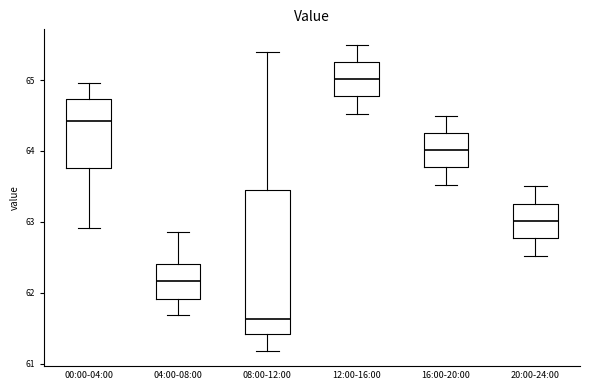

Which box is the tallest, from its lower edge to its upper edge?

08:00-12:00